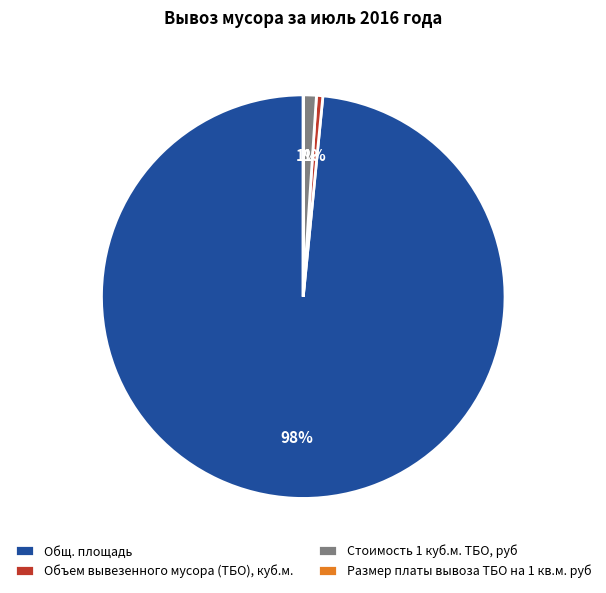

Is Объем вывезенного мусора (ТБО), куб.м. the majority of the pie?

No